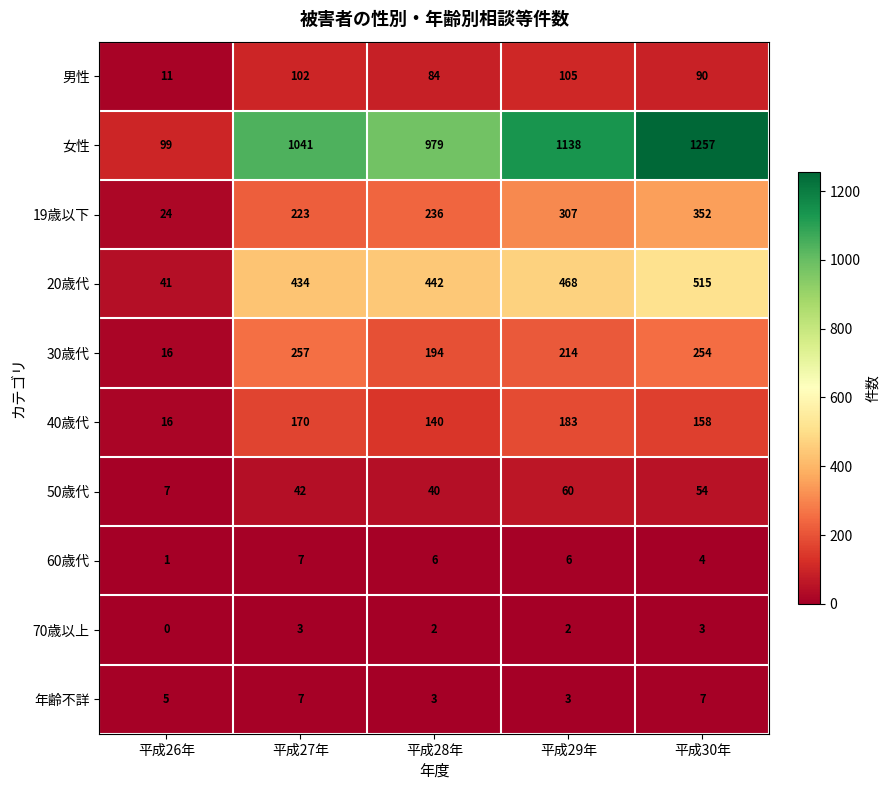

What is the difference between the 男性 values at 平成27年 and 平成26年?

91